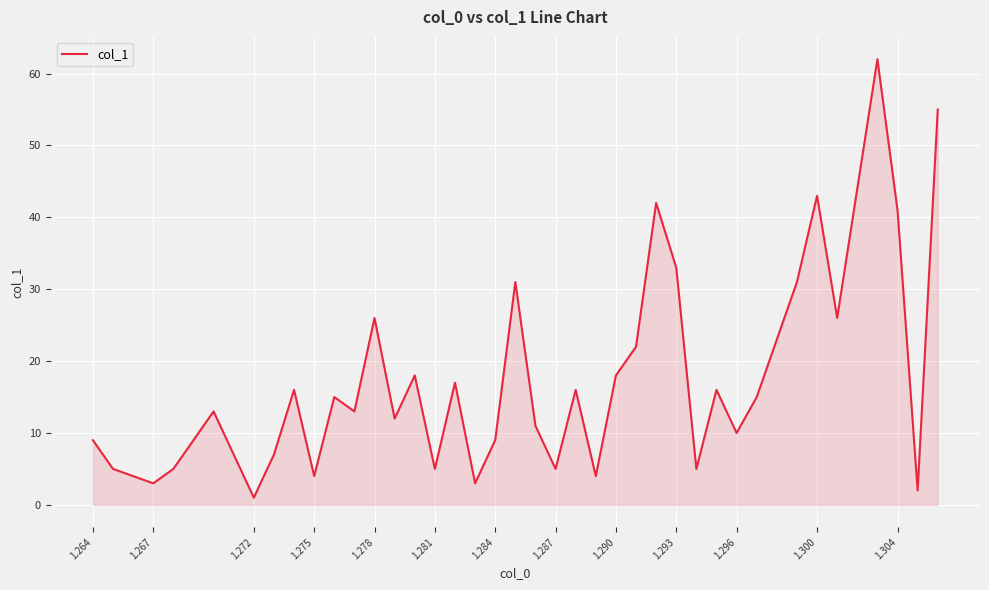

What is the difference between the maximum and minimum values?

61